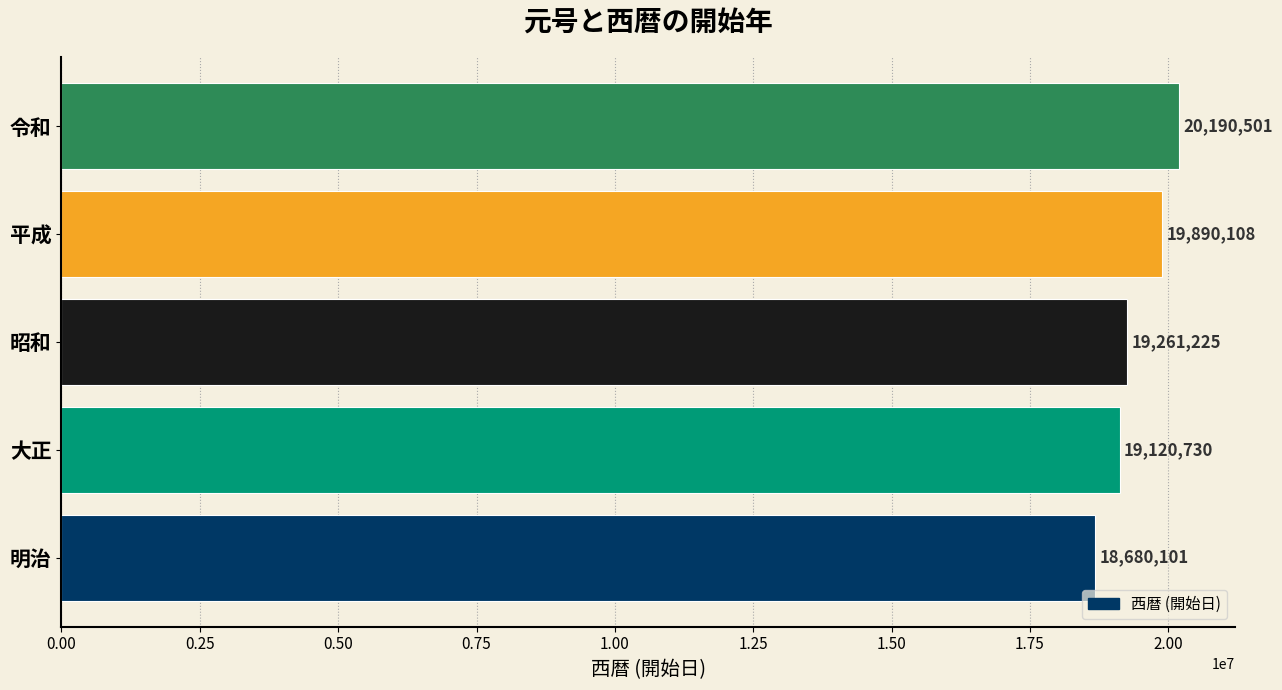

Rank the categories by value from lowest to highest.

明治, 大正, 昭和, 平成, 令和